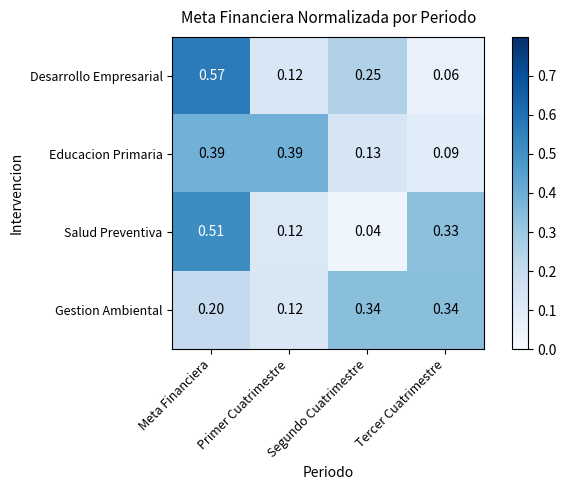

Which category has the lowest value across all series?

Segundo Cuatrimestre